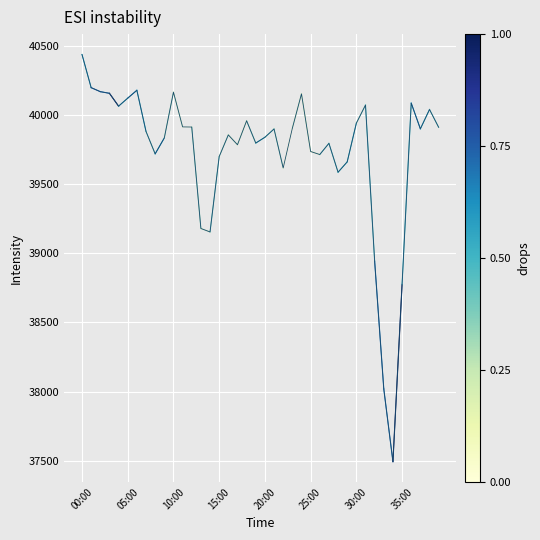

What is the minimum value shown in the chart?

37493